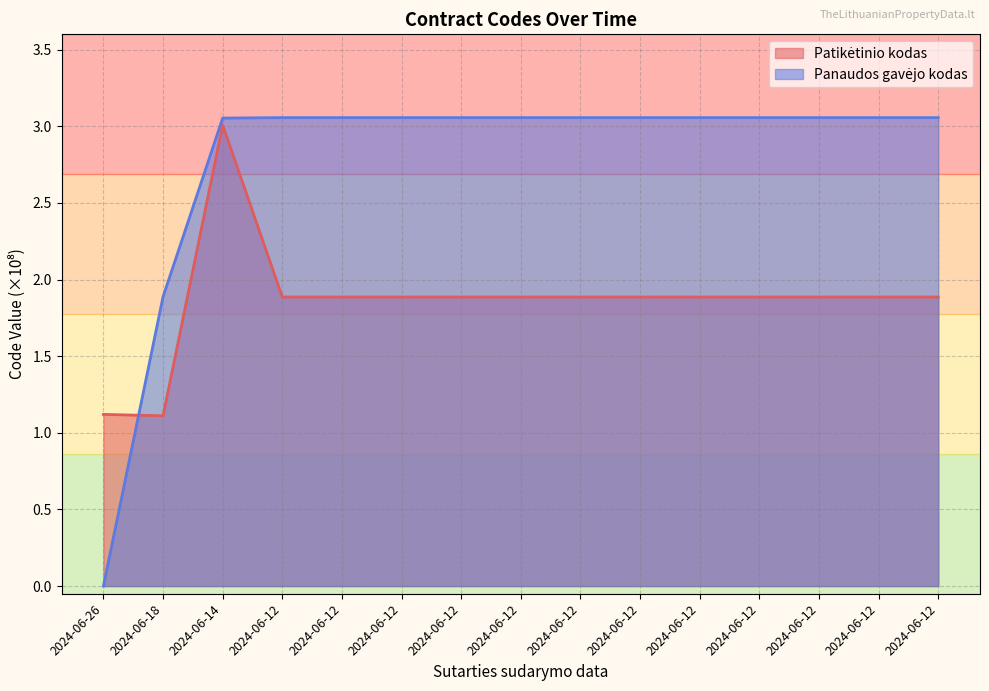

Between 2024-06-12 and 2024-06-12, which series saw the biggest shift?

Patikėtinio kodas